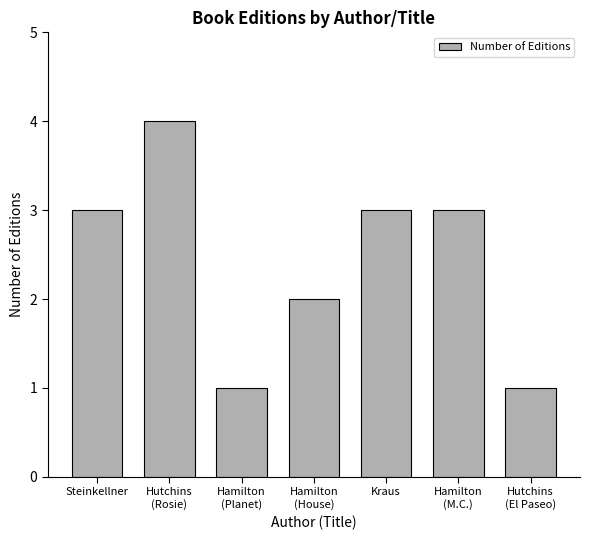

Between Hamilton
(House) and Hamilton
(M.C.), which is larger?

Hamilton
(M.C.)